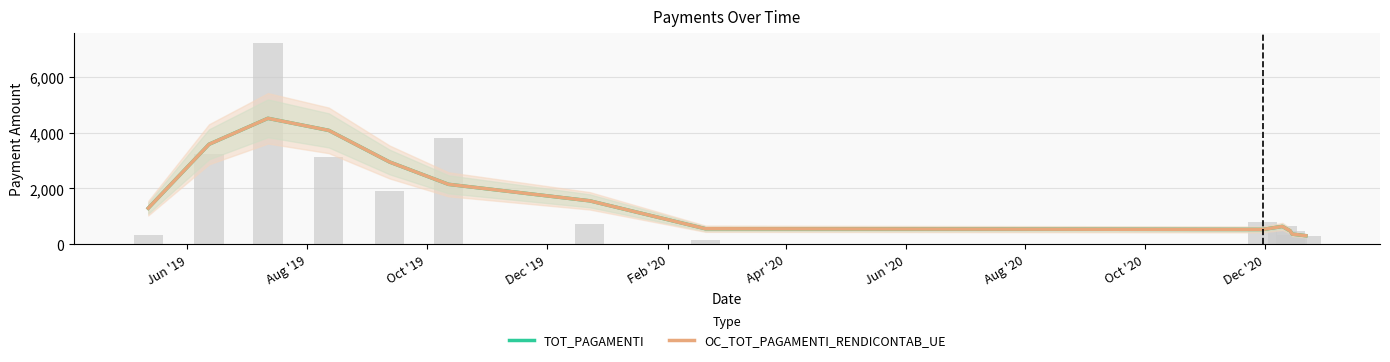

What is the difference between the second highest and minimum values in the OC_TOT_PAGAMENTI_RENDICONTAB_UE series?

3767.9